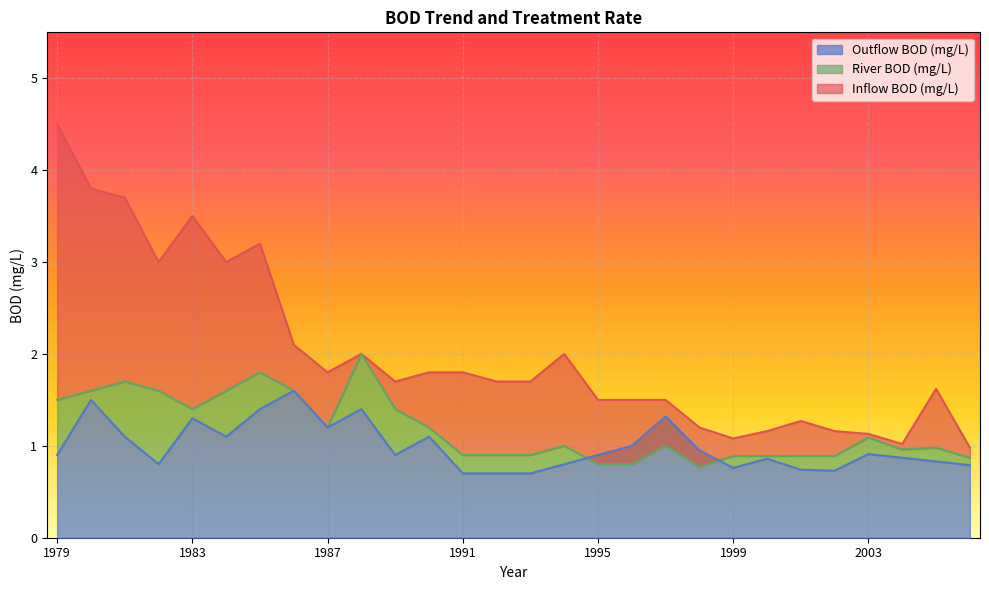

In River BOD (mg/L), how many points are higher than both neighbors (excluding endpoints)?

7